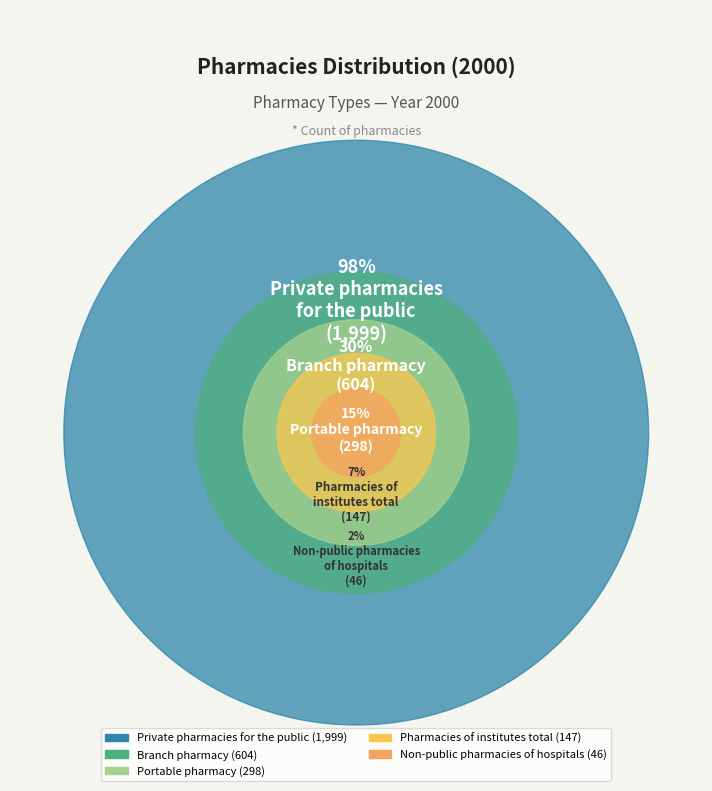

Rank the categories by value from lowest to highest.

Non-public pharmacies
of hospitals, Pharmacies of
institutes total, Portable pharmacy, Branch pharmacy, Private pharmacies
for the public